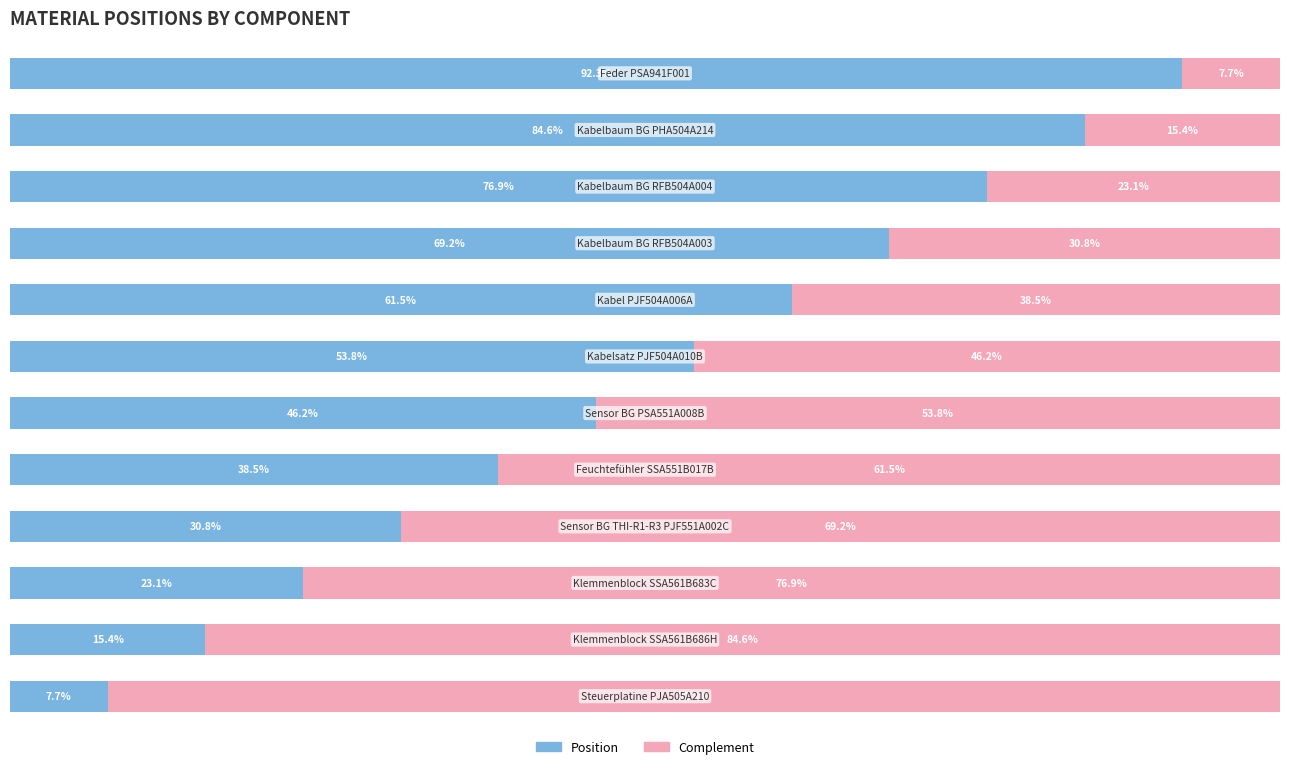

What are all the series names shown in the legend?

Position, Complement